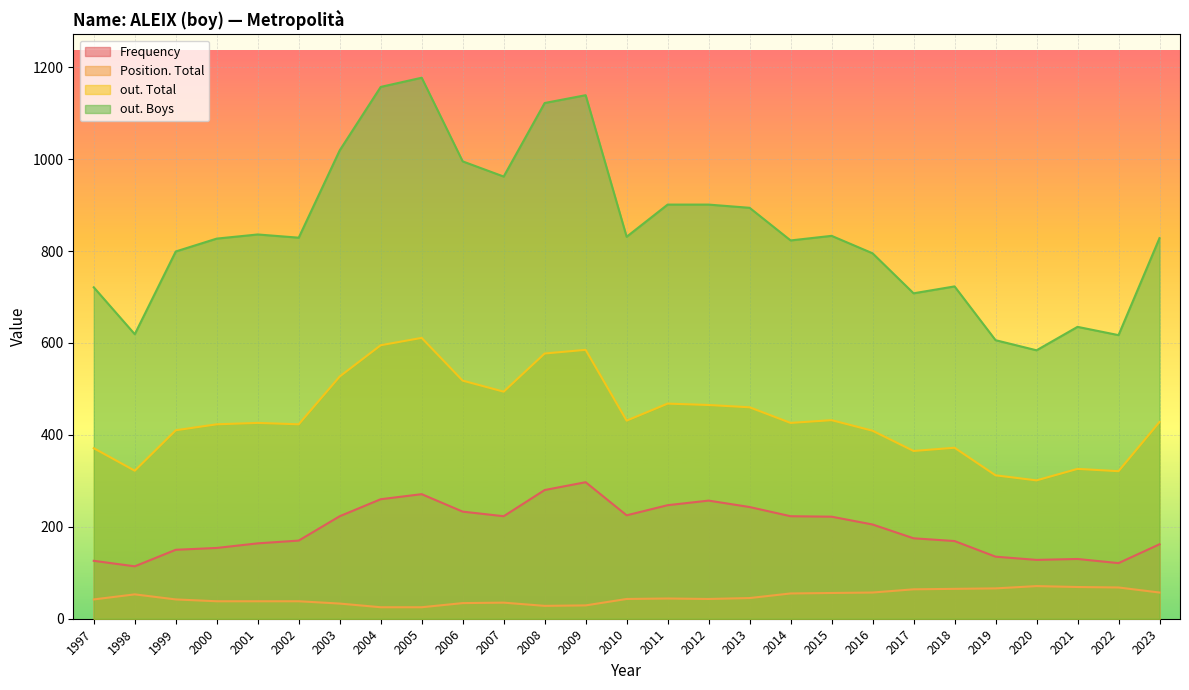

The Position. Total series shows 97 at 2019. True or false?

False